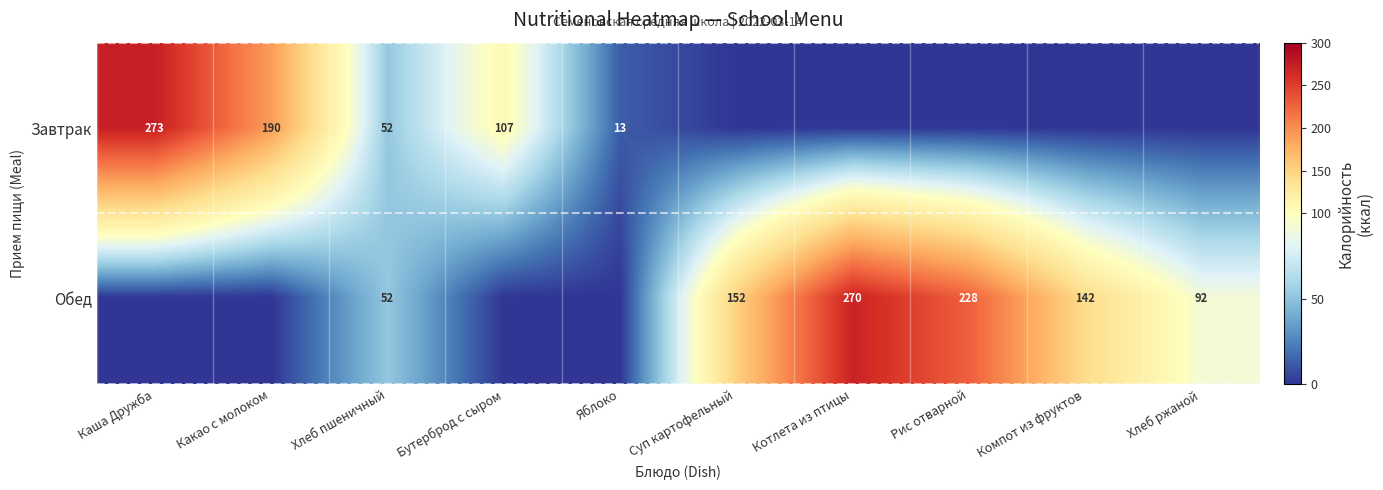

Is it true that Обед equals 228 at Рис отварной?

True